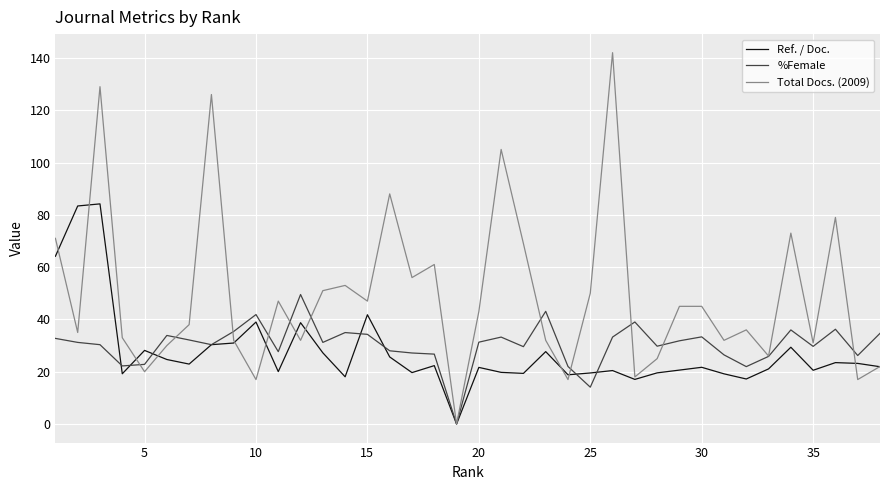

Rank the series by their maximum value, from lowest to highest.

%Female, Ref. / Doc., Total Docs. (2009)